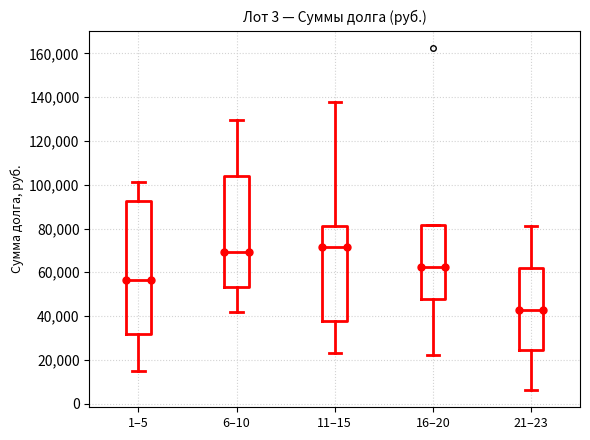

Reading left to right, read every box against the y-axis: the position of its median line, the range the box covers, and the ends of its whiskers. The values are not printed on the chart, so give them approximately, as read against the axis.

1–5: median 56000, box 32000 to 92000, whiskers 14000 to 102000
6–10: median 70000, box 54000 to 104000, whiskers 42000 to 130000
11–15: median 72000, box 38000 to 82000, whiskers 24000 to 138000
16–20: median 62000, box 48000 to 82000, whiskers 22000 to 82000
21–23: median 42000, box 24000 to 62000, whiskers 6000 to 82000